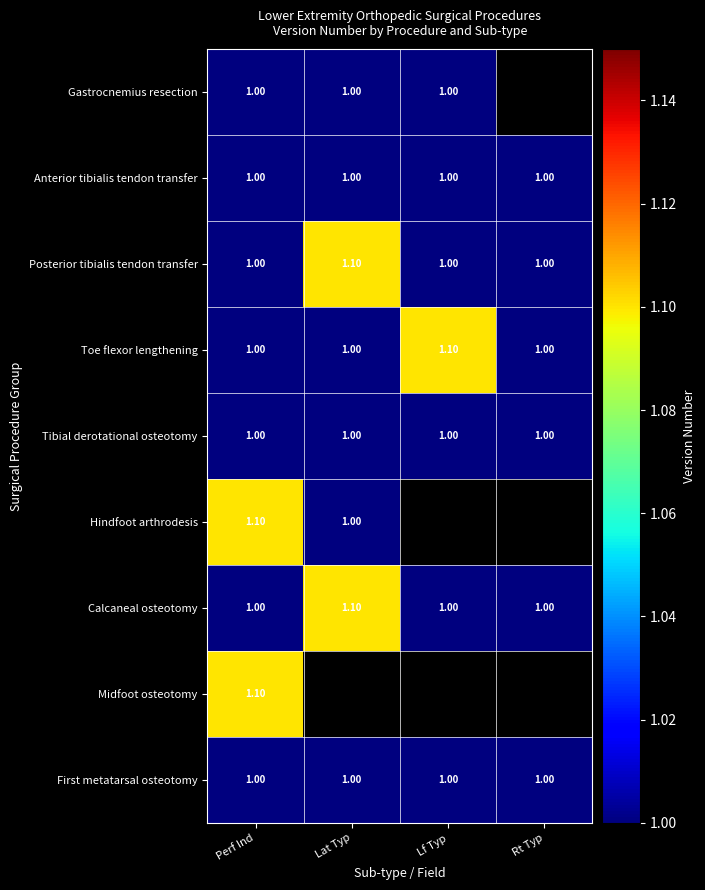

Is the value of Hindfoot arthrodesis at Perf Ind greater than the value of Anterior tibialis tendon transfer at Rt Typ?

Yes